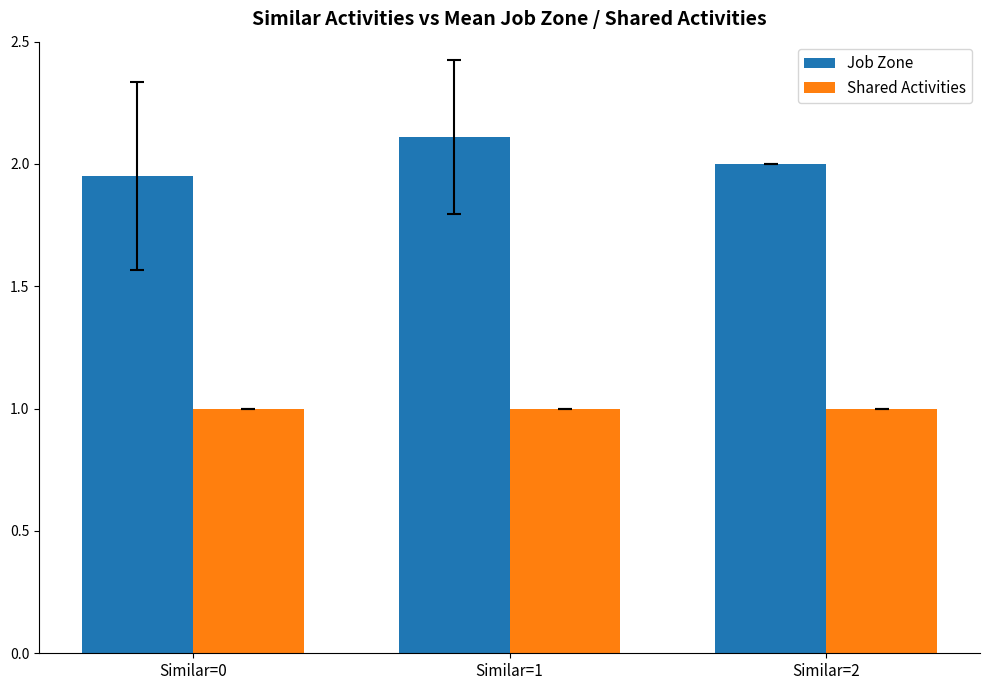

Which series has the widest spread of values?

Job Zone